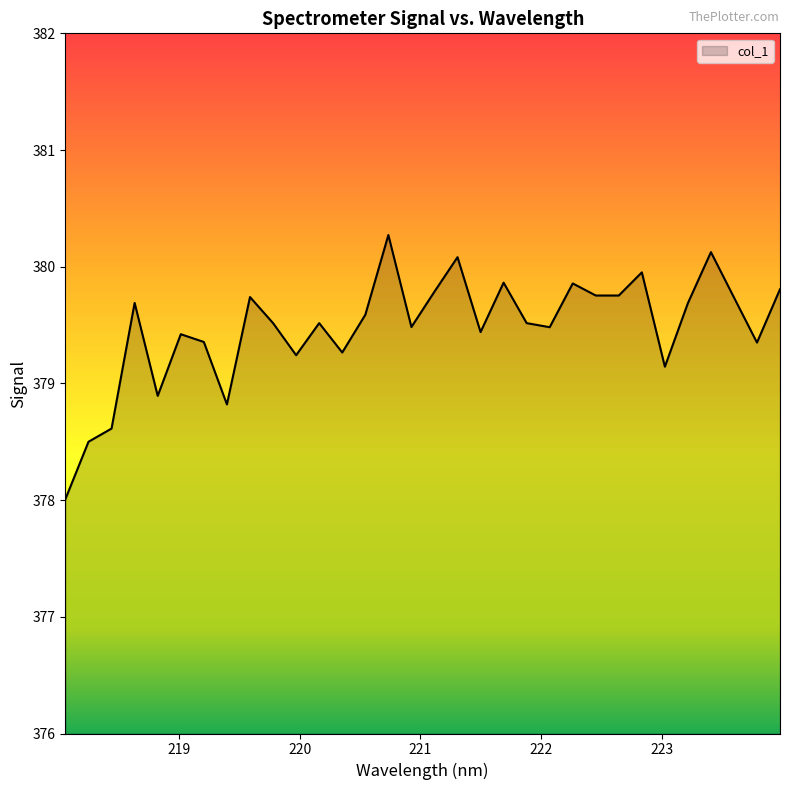

What is the maximum value shown in the chart?

380.3